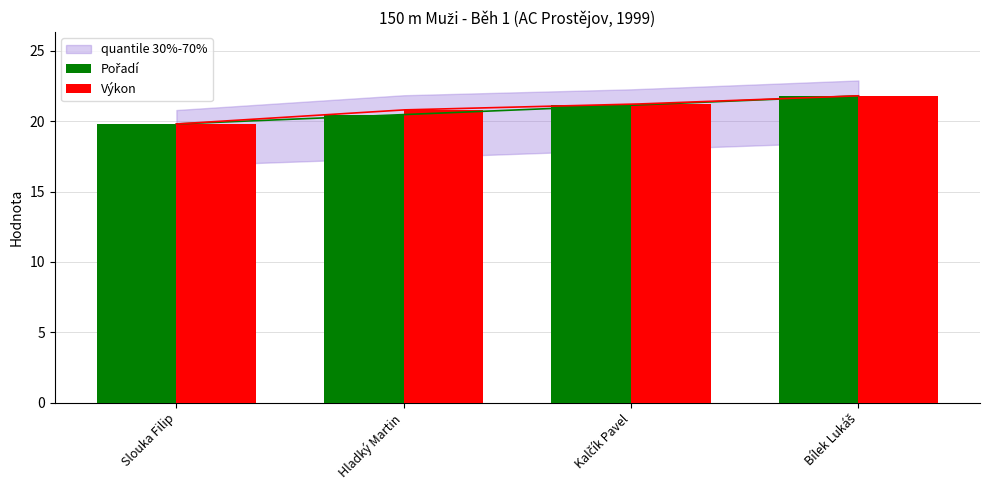

How many bars are there in total?

8